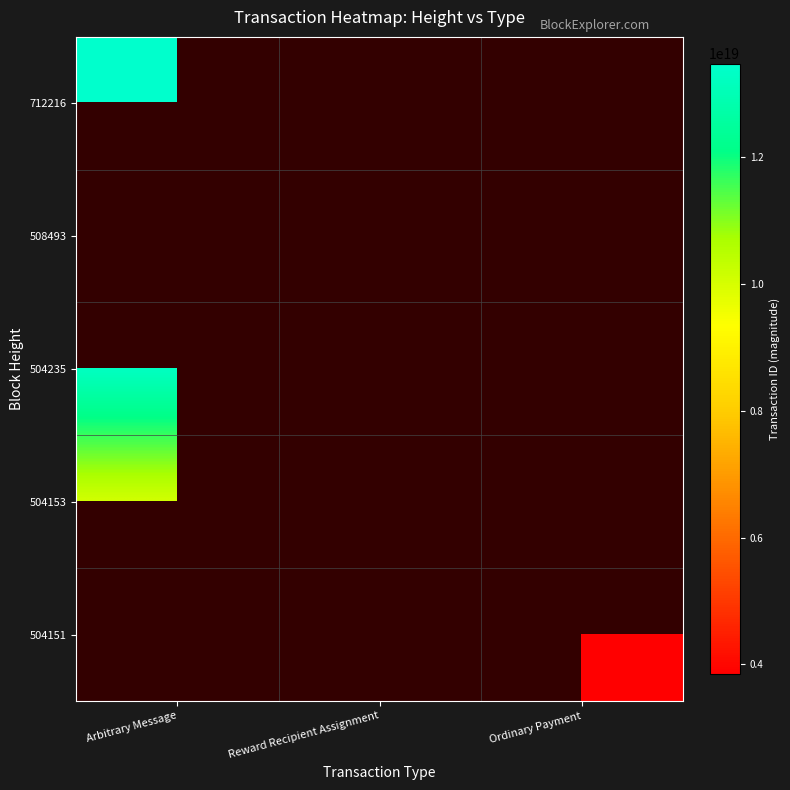

Rank the categories by 504153 value from highest to lowest.

Arbitrary Message, Reward Recipient Assignment, Ordinary Payment